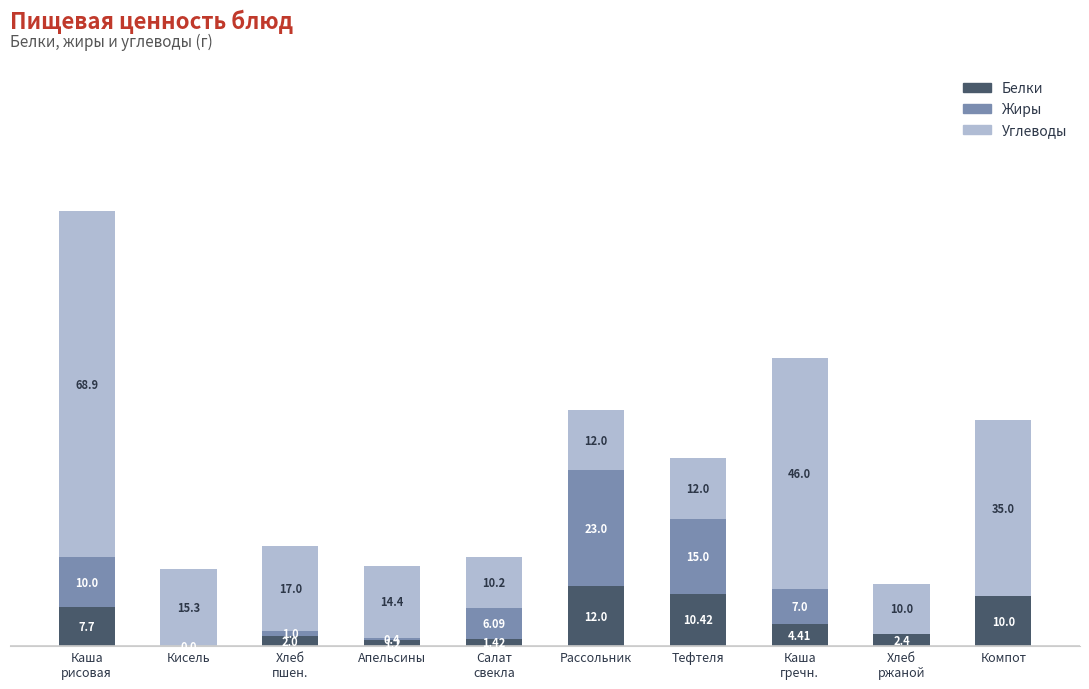

Which category has the highest value in the Белки series?

Рассольник